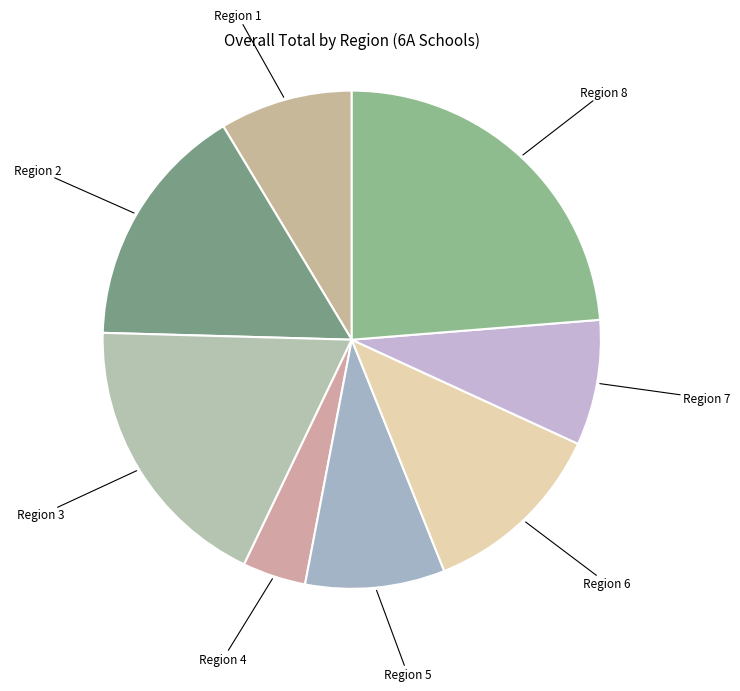

How many segments does this pie chart have?

8